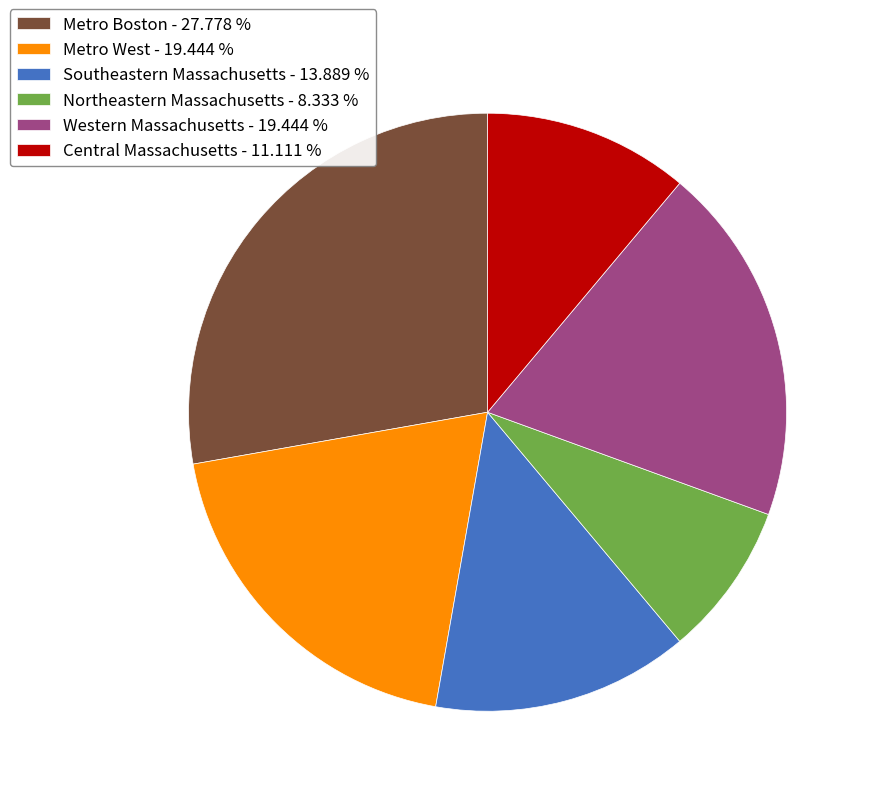

Combined, do Metro West - 19.444 % and Metro Boston - 27.778 % account for over 50%?

No